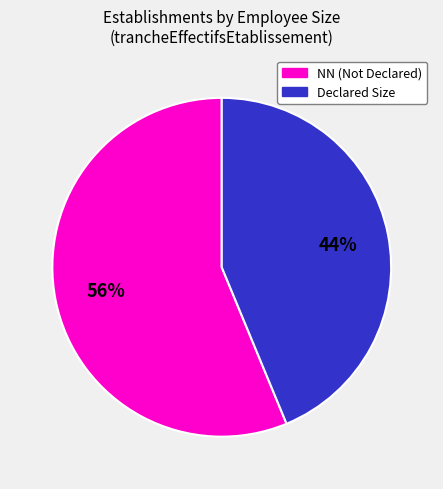

To the nearest percent, what is the average slice percentage?

50%